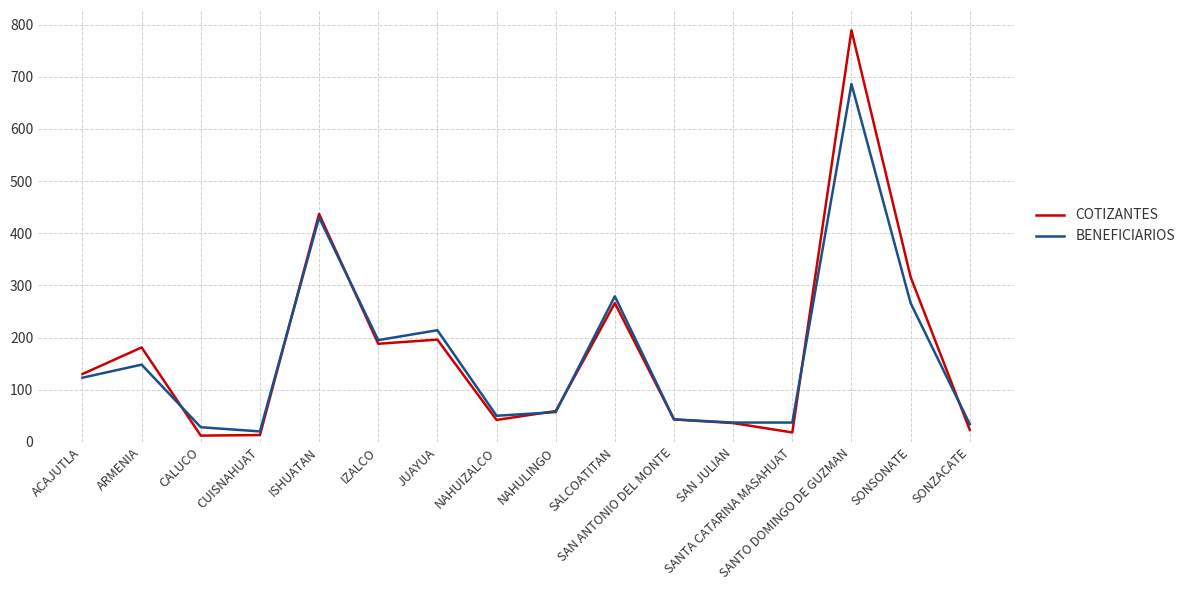

At how many categories does at least one series exceed 371?

2